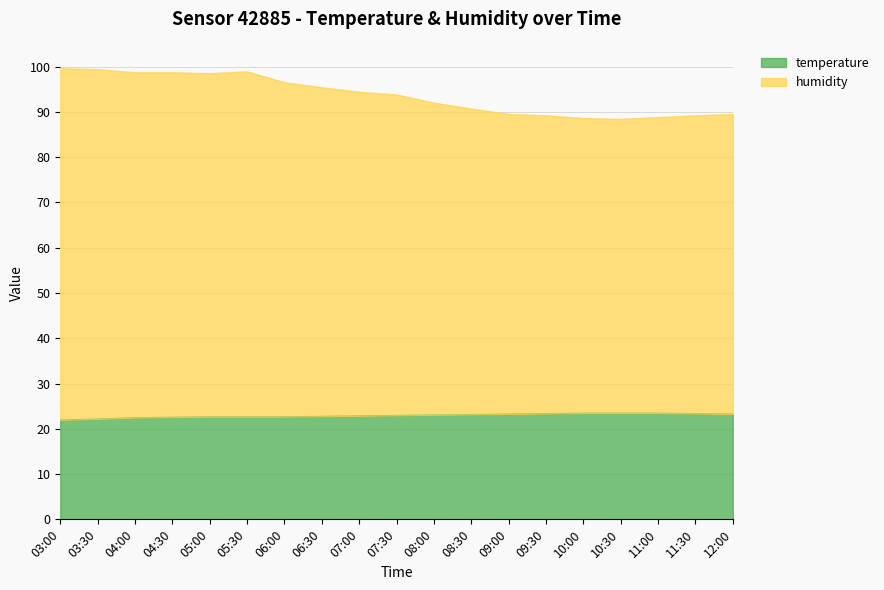

How many data points in temperature are above 23?

9